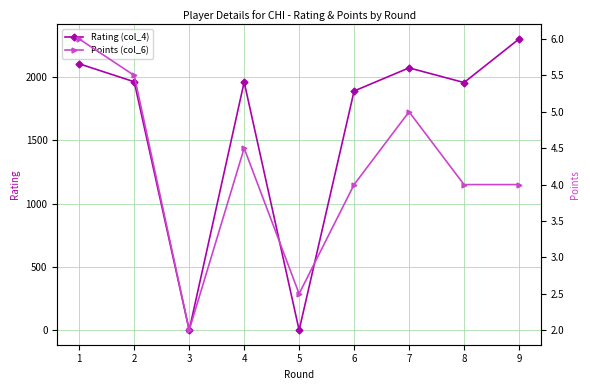

Where is Points (col_6) nearest to the value 4?

6